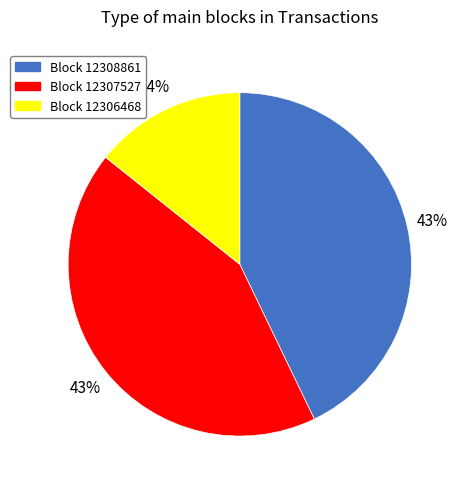

Count the number of slices in the pie.

3